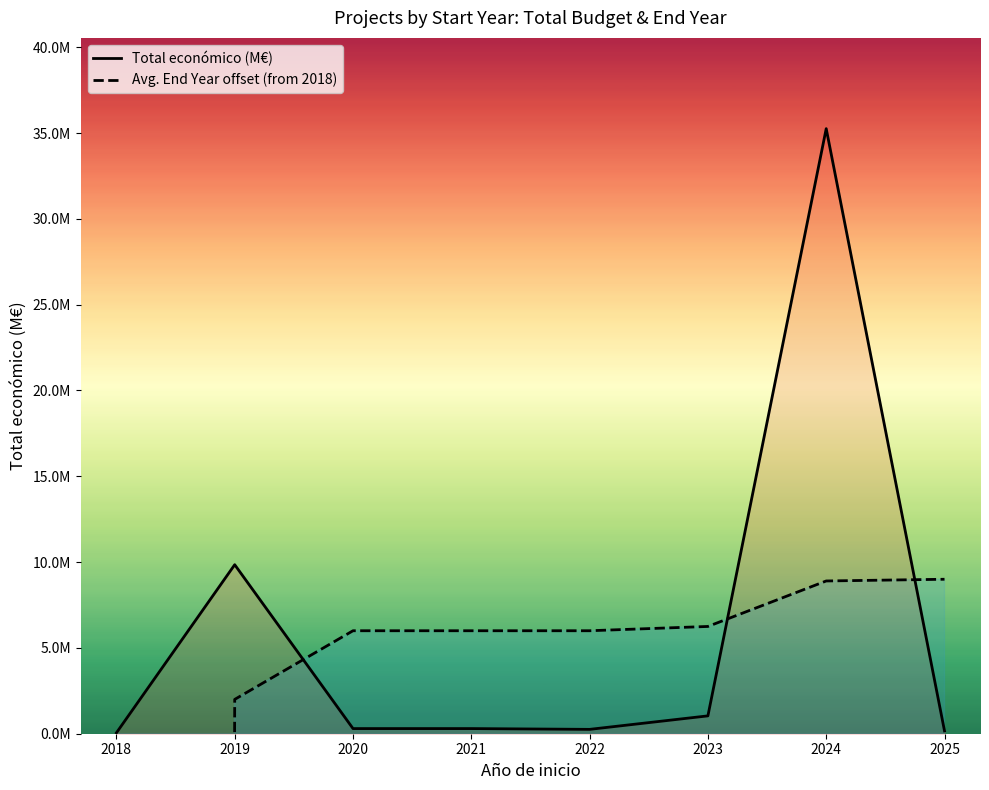

True or false: Avg. End Year offset (from 2018) has more than 1 points higher than both neighbors.

False